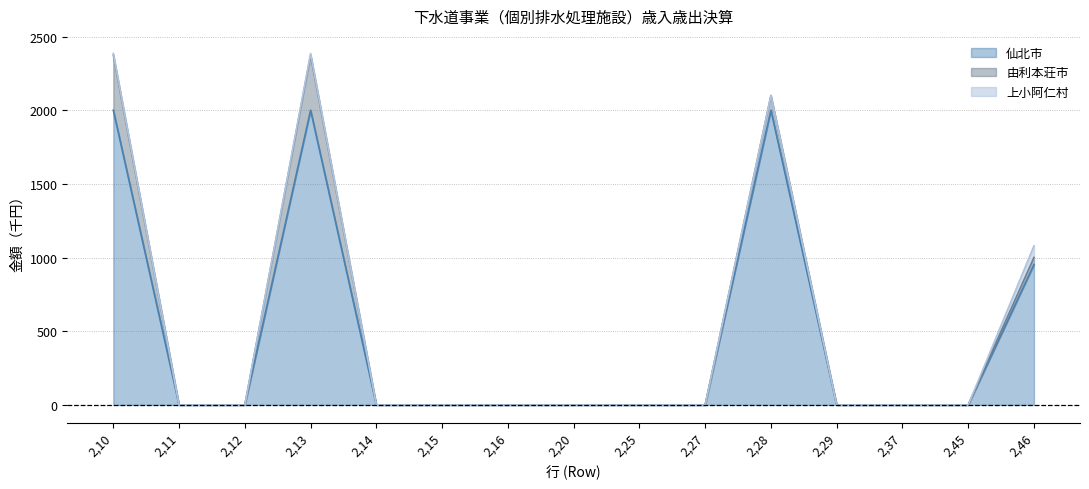

Reading left to right, what are all the values shown in this chart?

由利本荘市: 374	0	0	374	0	0	0	0	0	0	100	0	0	0	48
仙北市: 2000	0	0	2000	0	0	0	0	0	0	2000	0	0	0	953
上小阿仁村: 11	0	0	11	0	0	0	0	0	0	0	0	0	0	79